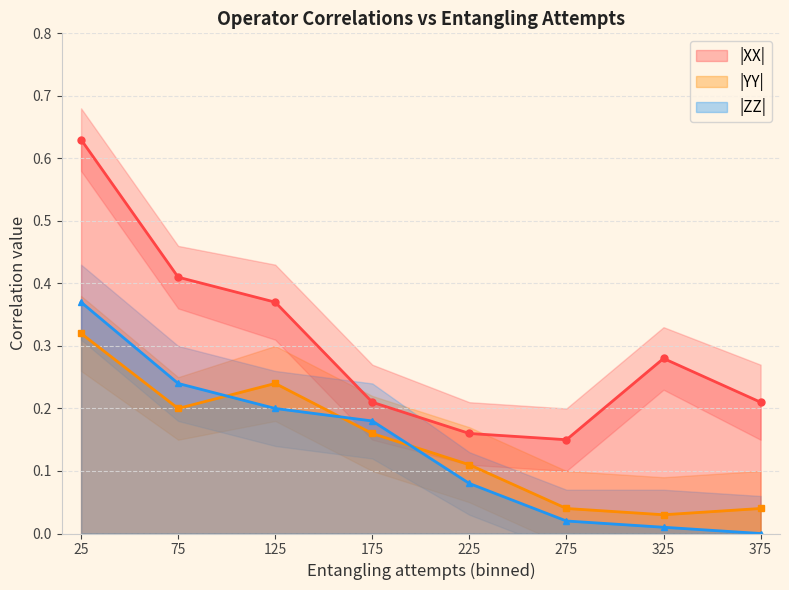

What is the highest value of the |YY| series?

0.3